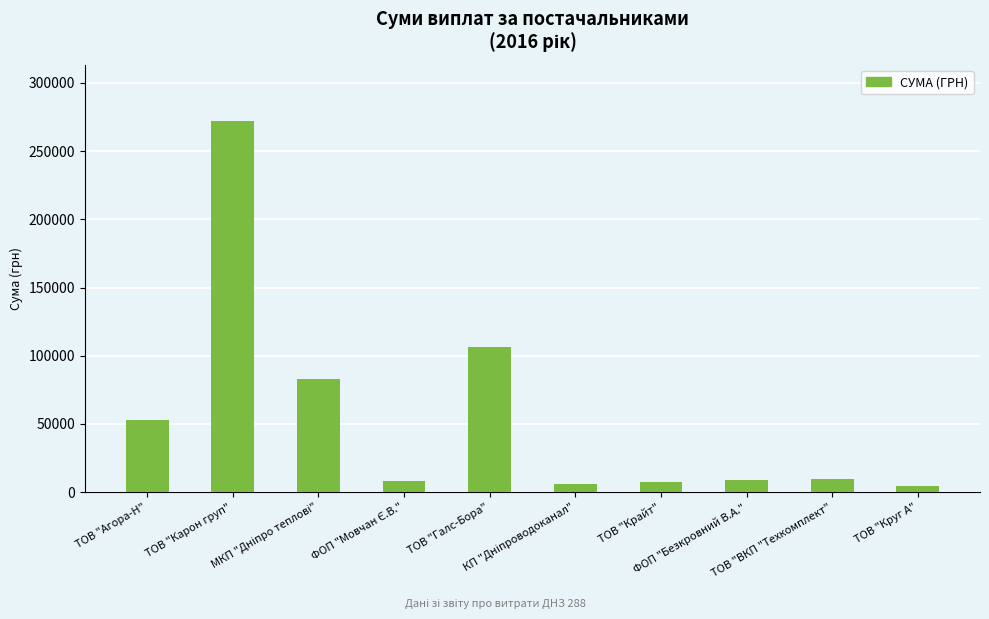

What is the sum of all values?

558955.1